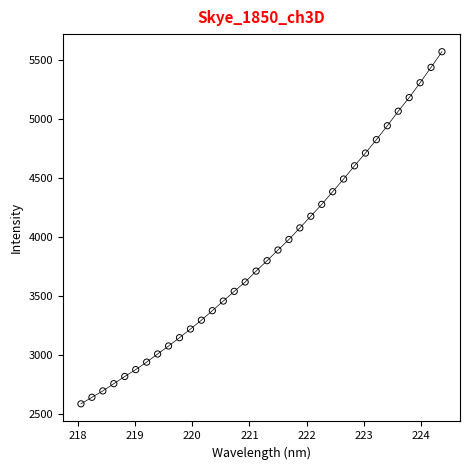

What is the range of X values (max minus min)?

6.3